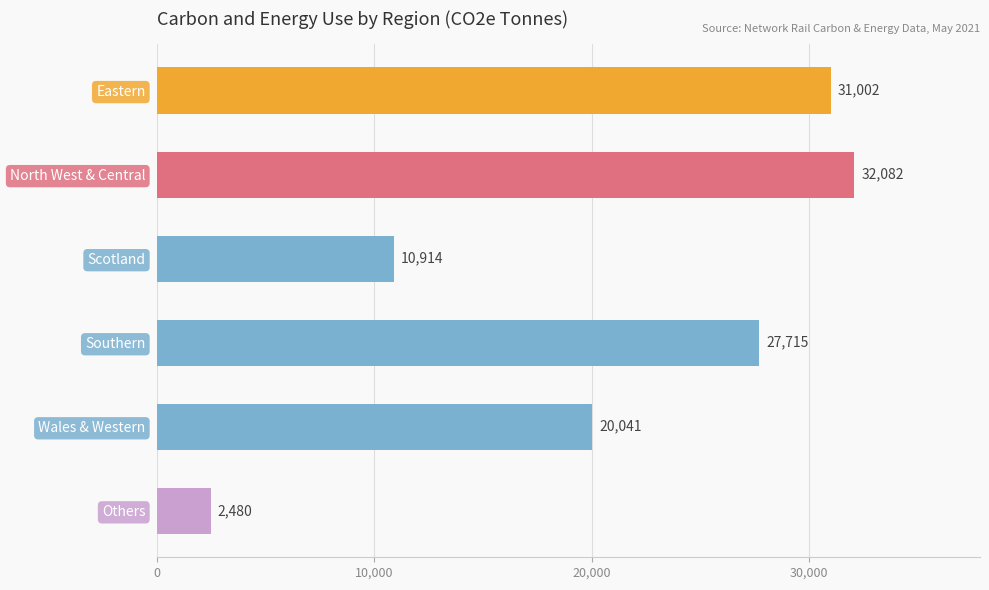

List the labels in order of value, largest first.

North West & Central, Eastern, Southern, Wales & Western, Scotland, Others